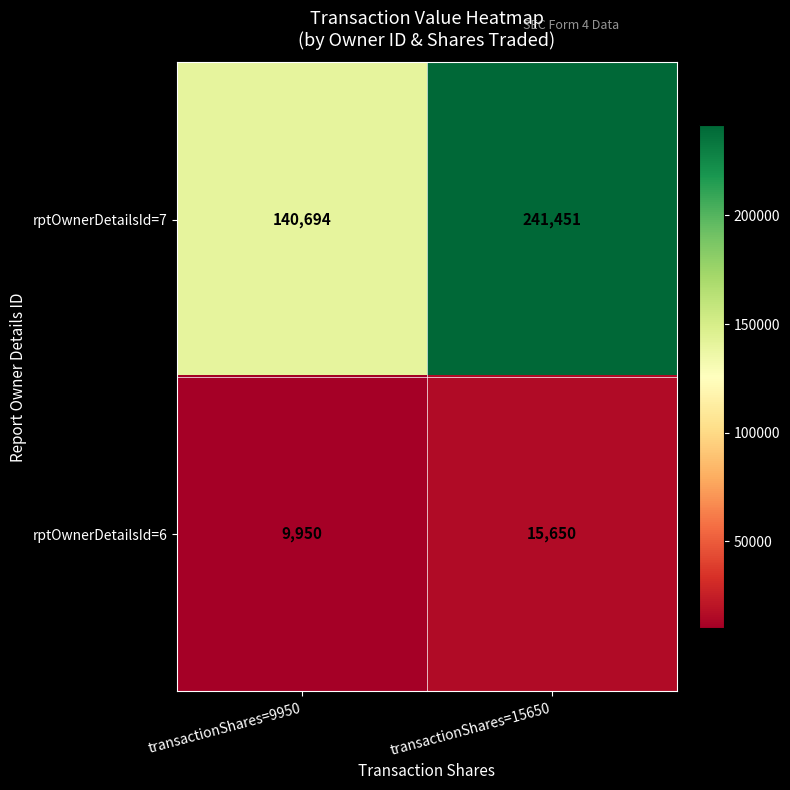

What is the difference between the highest and lowest values at transactionShares=15650?

225801